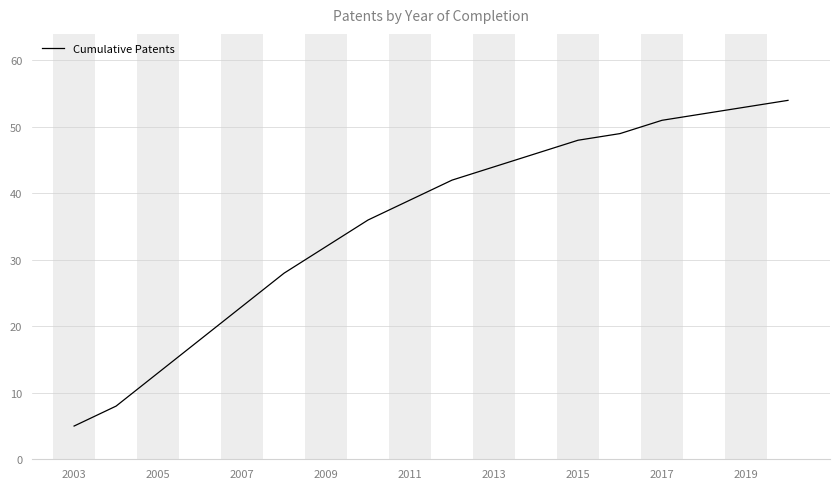

What is the smallest value displayed?

5